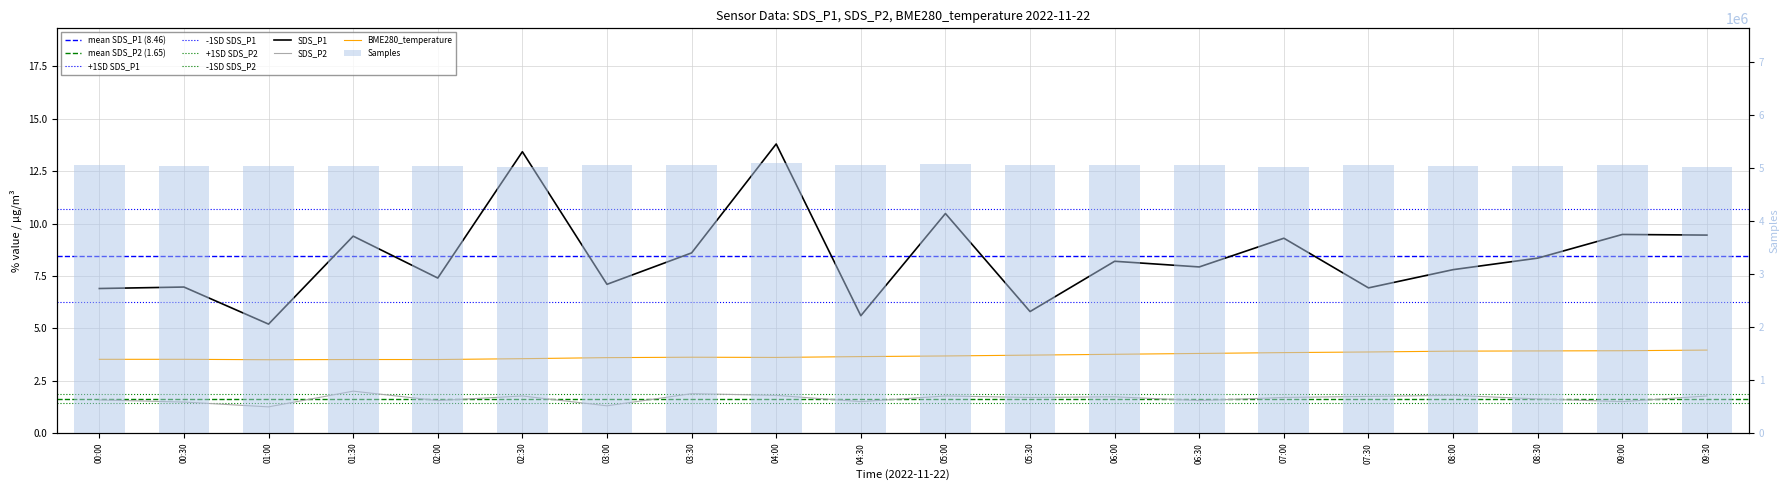

What is the label of the 2nd bar from the left?

00:30